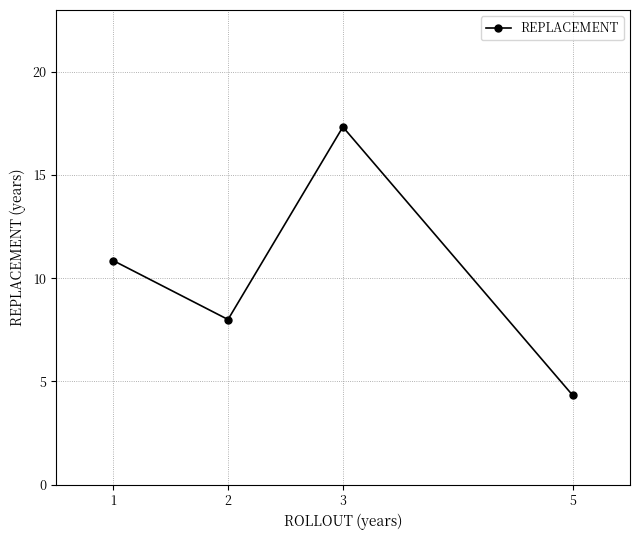

Reading left to right, list all the values displayed in this chart.

10.9	8.0	17.3	4.3